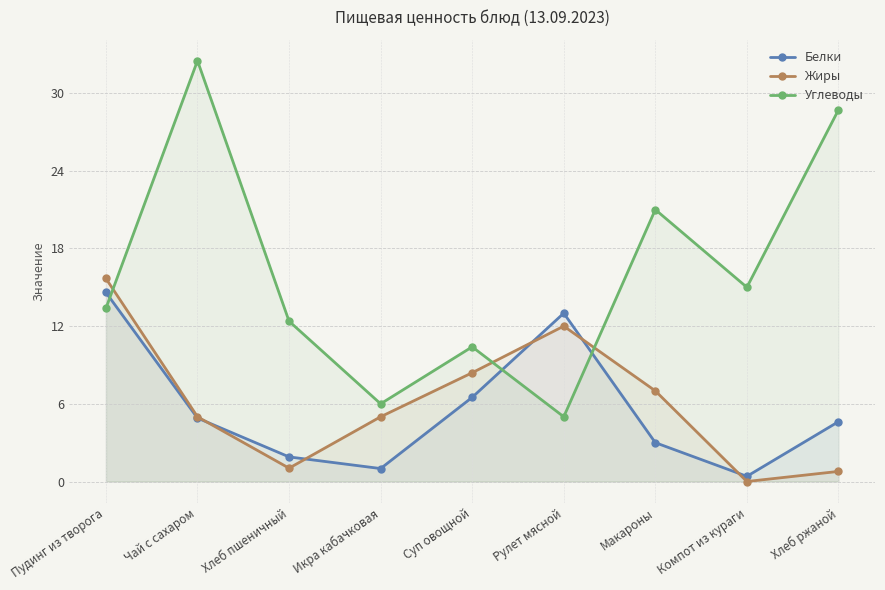

At which label is Жиры closest to 7?

Макароны